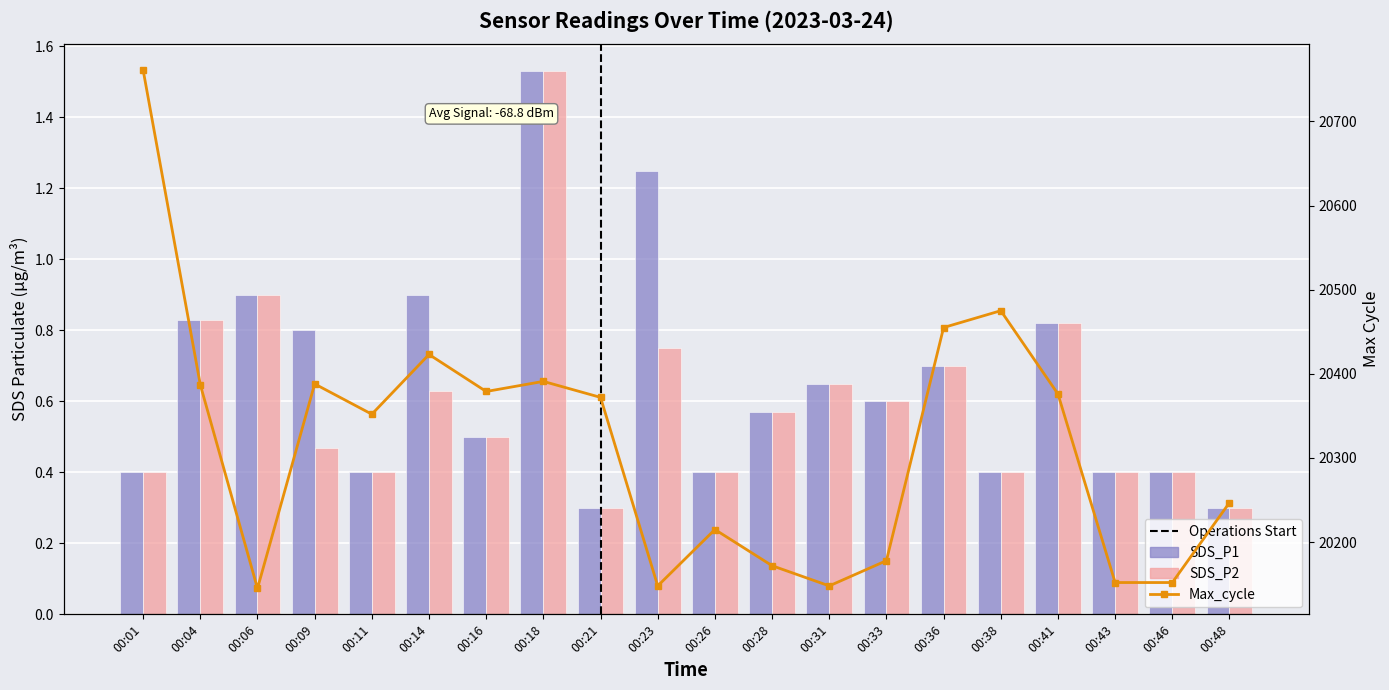

Rank the categories by SDS_P2 value from highest to lowest.

00:18, 00:06, 00:04, 00:41, 00:23, 00:36, 00:31, 00:14, 00:33, 00:28, 00:16, 00:09, 00:01, 00:11, 00:26, 00:38, 00:43, 00:46, 00:21, 00:48